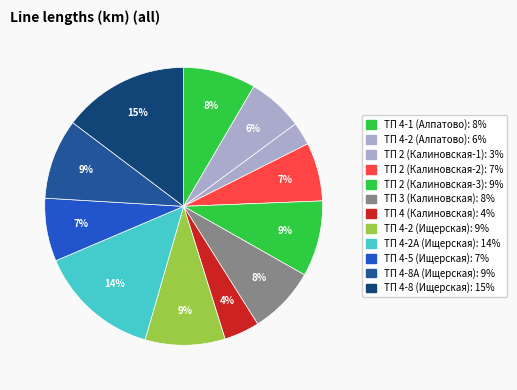

To the nearest percent, what percentage of the pie is ТП 4 (Калиновская)?

4%